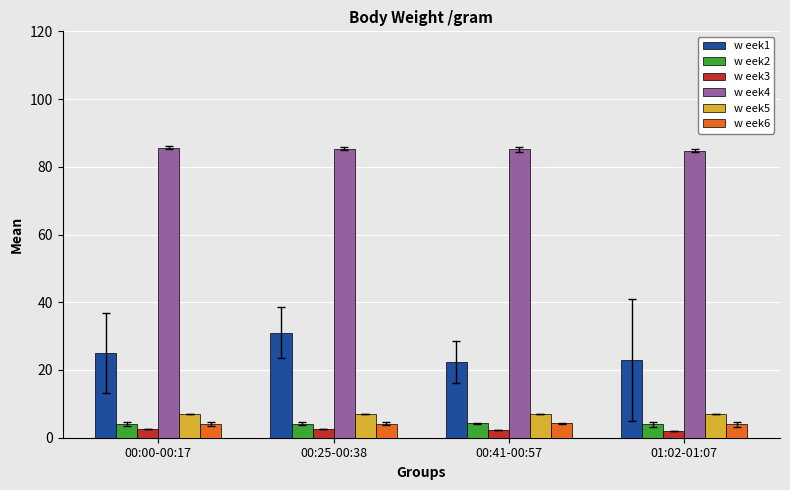

Count the number of categories in the chart.

4